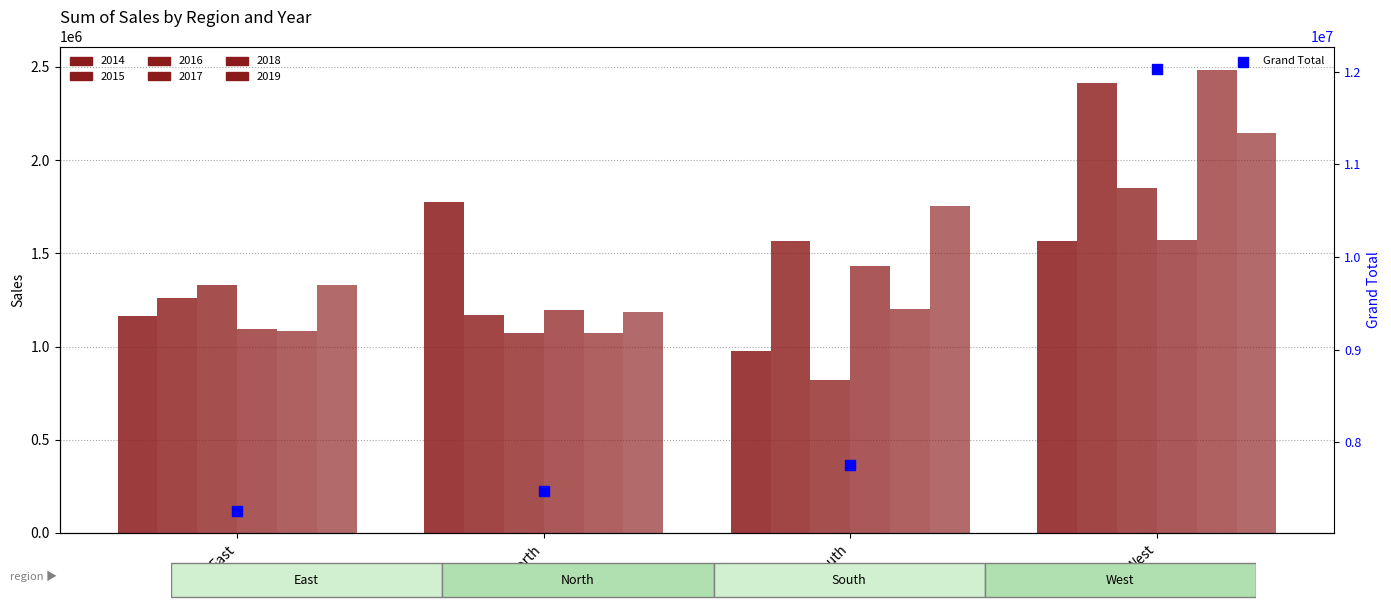

Approximately how many times larger is the value at West compared to North?

1.6